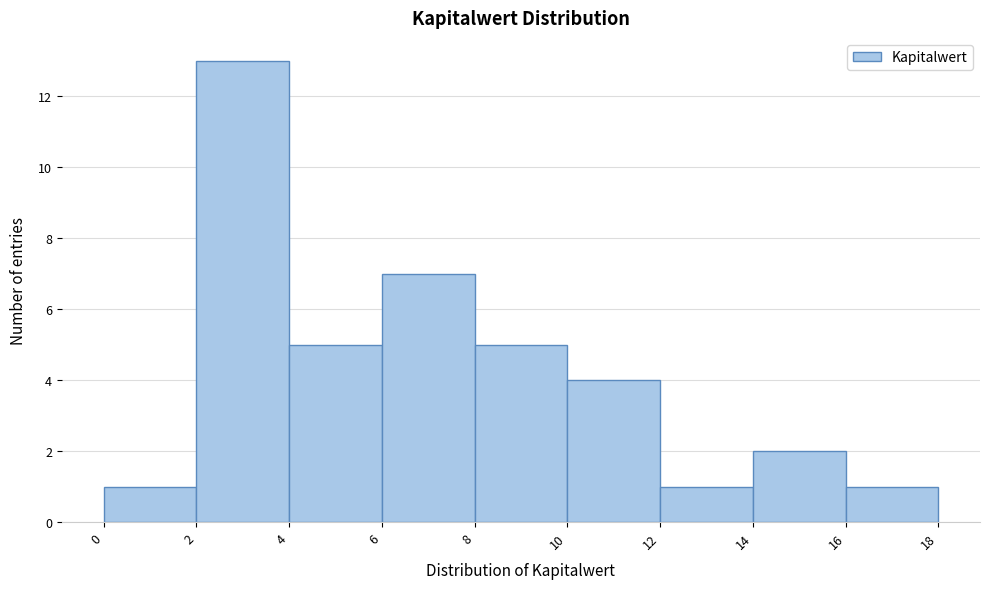

Reading left to right, transcribe this chart: for each bar, give the range it covers on the x-axis and its height. The values are not printed on the chart, so give them approximately, as read against the axis.

0 to 2: 1
2 to 4: 13
4 to 6: 5
6 to 8: 7
8 to 10: 5
10 to 12: 4
12 to 14: 1
14 to 16: 2
16 to 18: 1